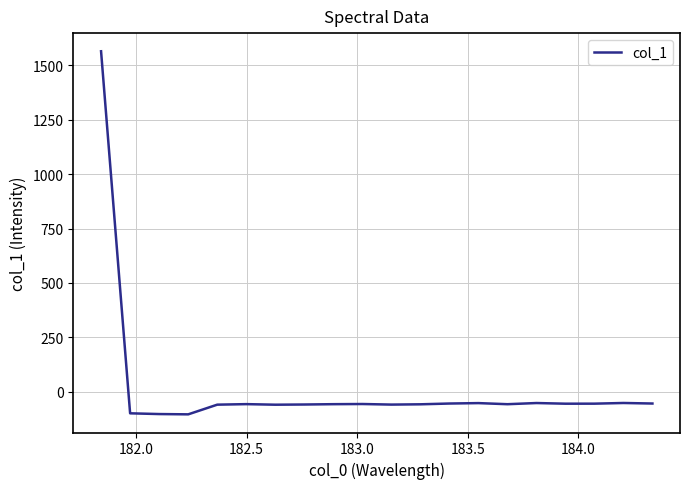

How many lines are shown in the chart?

1